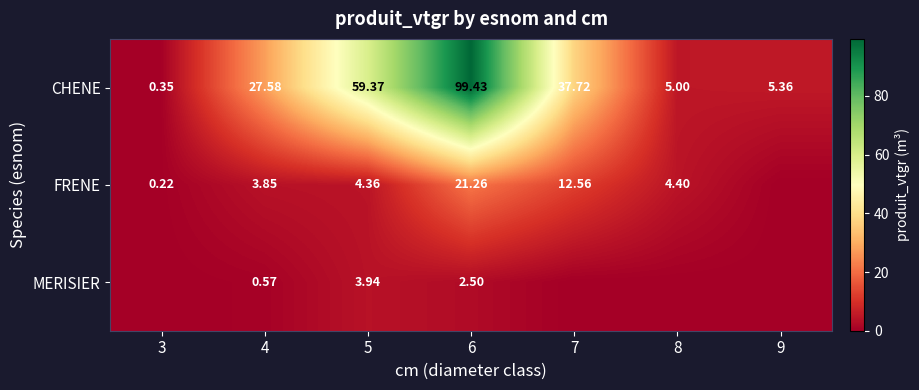

Where is CHENE nearest to the value 49?

5